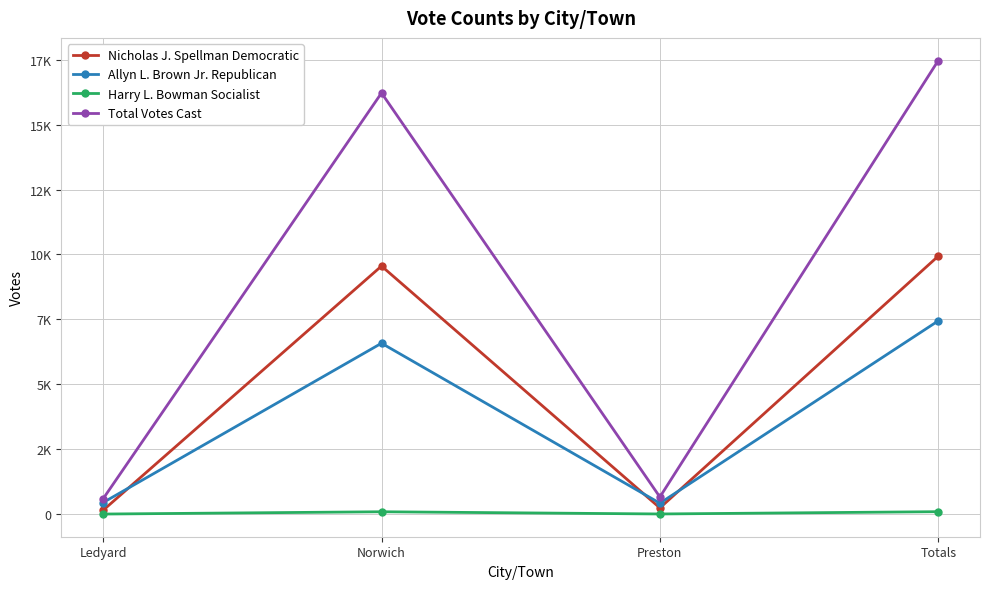

What is the approximate value of Nicholas J. Spellman Democratic at Totals, to the nearest 50?

9950